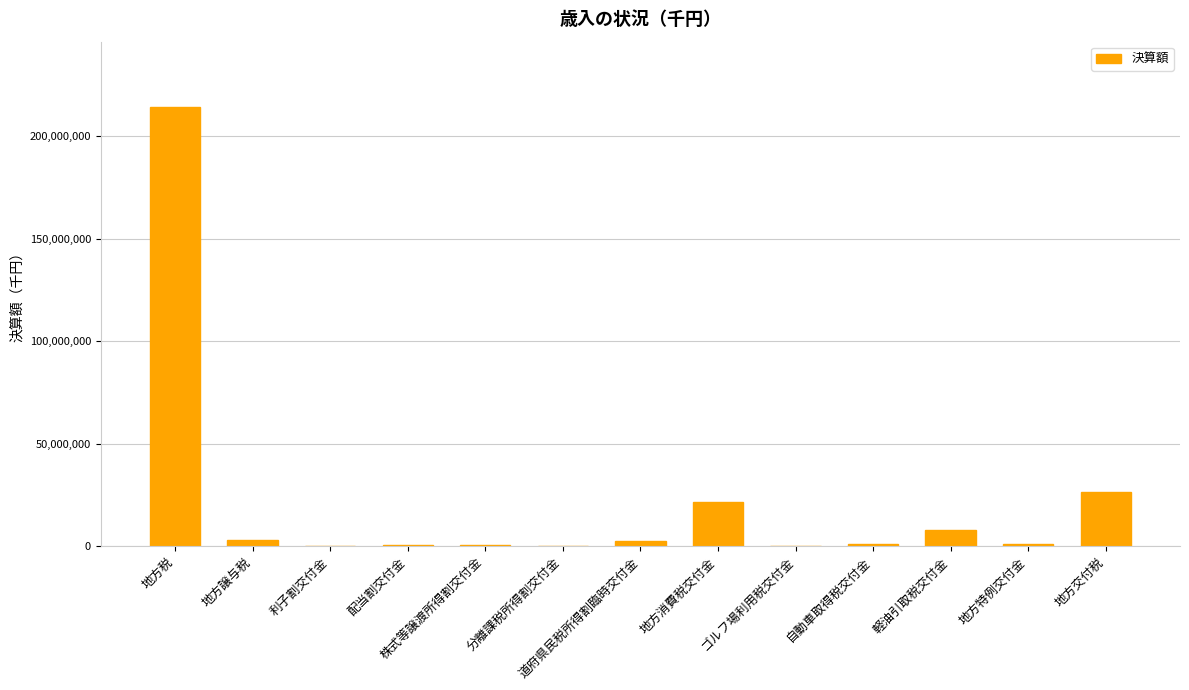

Between 利子割交付金 and 地方税, which is larger?

地方税